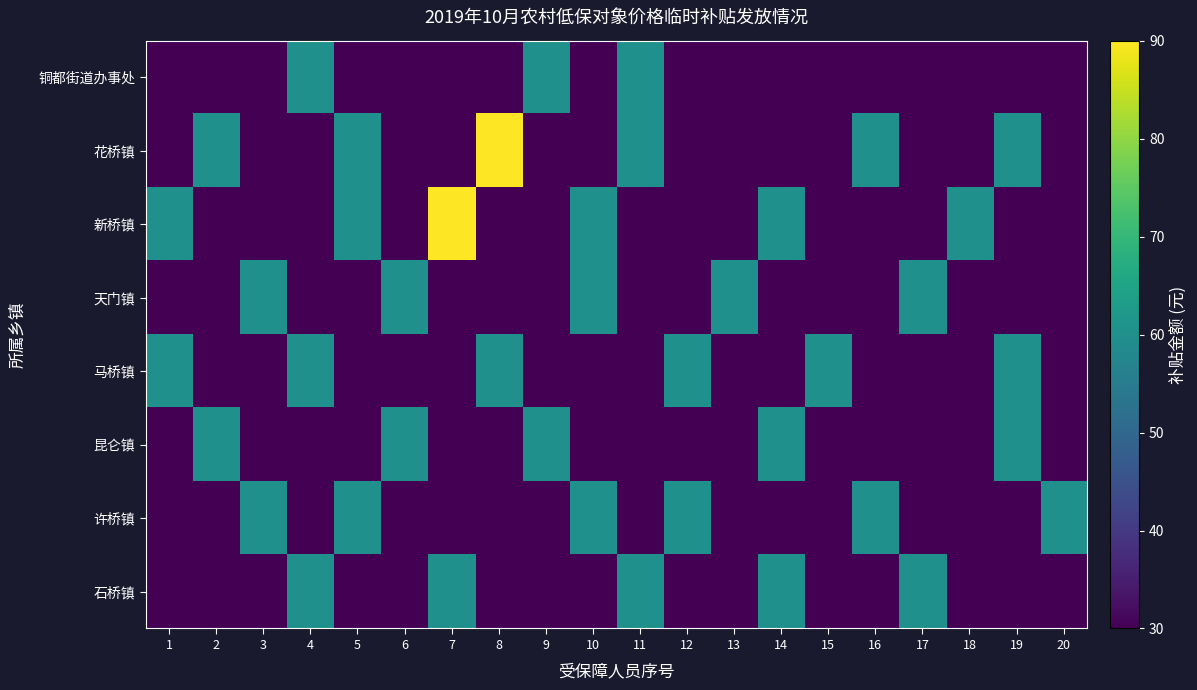

What is the spread (max minus min) of values at 6?

30